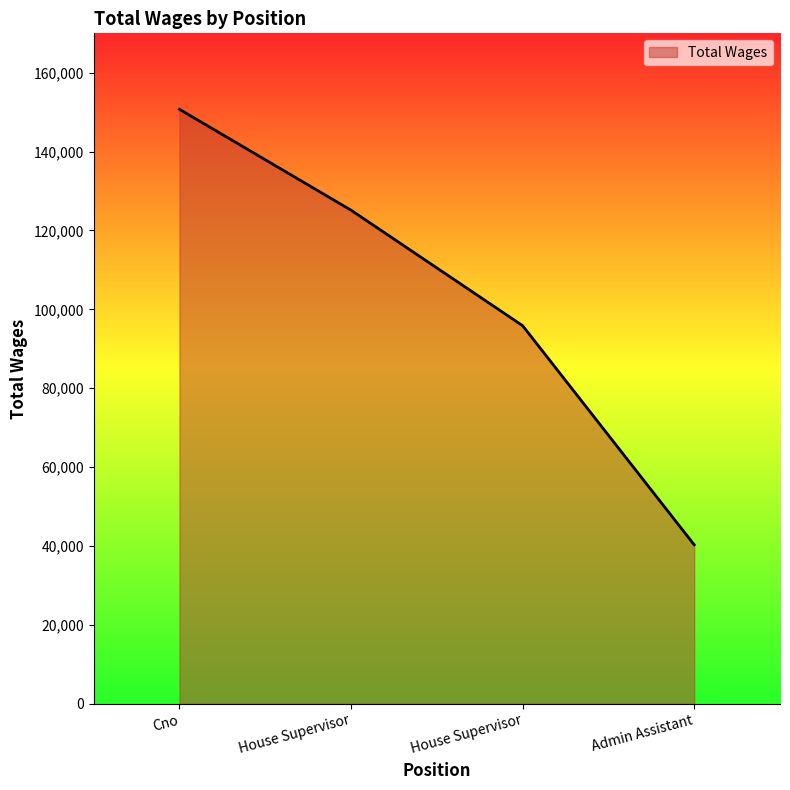

Reading right to left, what are all the values shown in this chart?

Admin Assistant=40294	House Supervisor=95864	House Supervisor=125155	Cno=150738